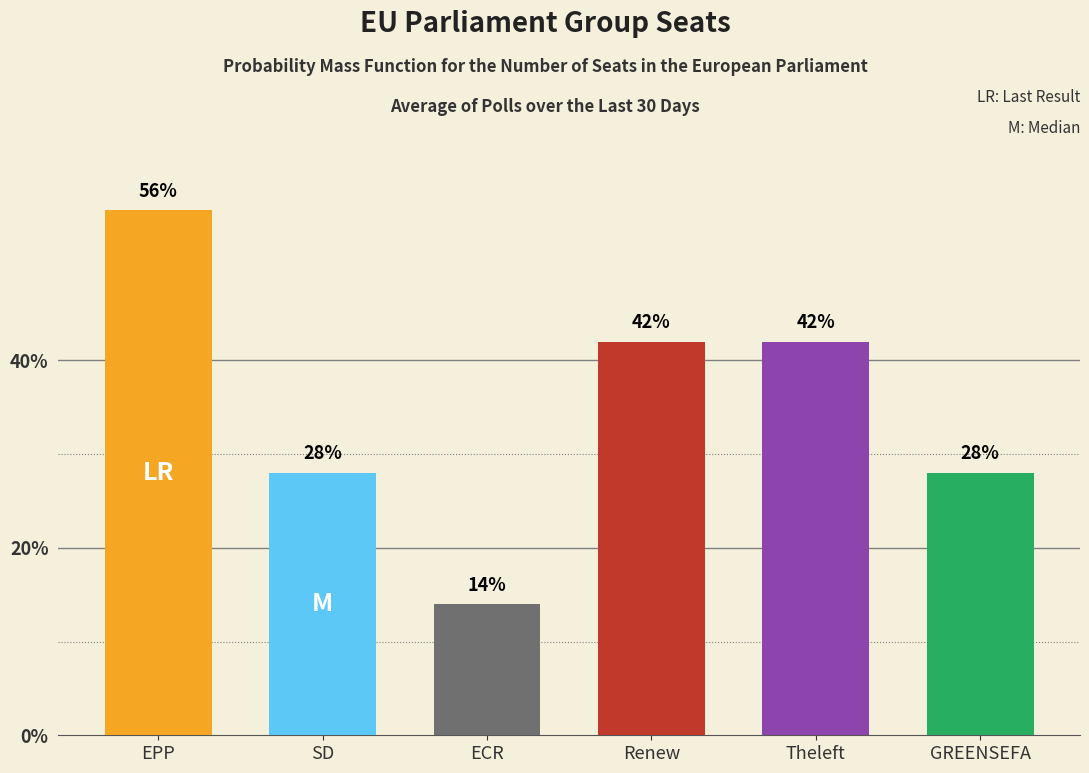

Reading right to left, what are all the values shown in this chart?

GREENSEFA=0.3	Theleft=0.4	Renew=0.4	ECR=0.1	SD=0.3	EPP=0.6